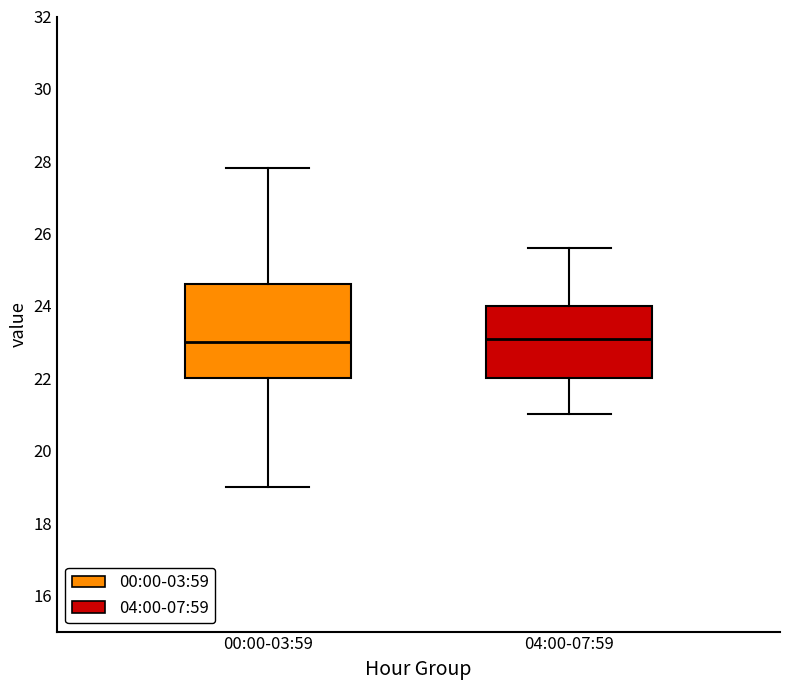

Reading left to right, transcribe this box plot: for each box, give where its median line is, the range the box spans, and where its two whiskers end, as read against the y-axis. The values are not printed on the chart, so give them approximately, as read against the axis.

00:00-03:59: median 23.0, box 22.0 to 24.6, whiskers 19.0 to 27.8
04:00-07:59: median 23.2, box 22.0 to 24.0, whiskers 21.0 to 25.6